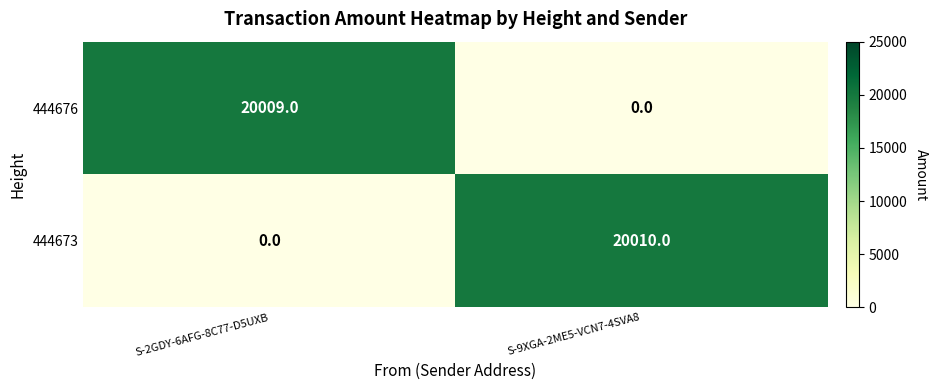

Reading left to right, list all the values displayed in this chart.

444676: S-2GDY-6AFG-8C77-D5UXB=20009	S-9XGA-2ME5-VCN7-4SVA8=0
444673: S-2GDY-6AFG-8C77-D5UXB=0	S-9XGA-2ME5-VCN7-4SVA8=20010